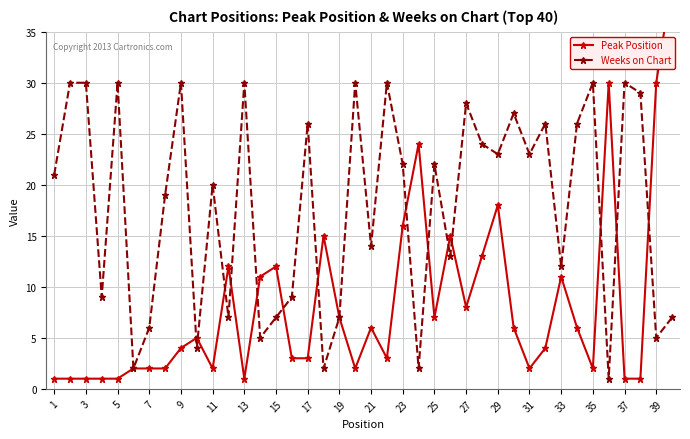

What is the difference between the maximum and minimum values in the Peak Position series?

39